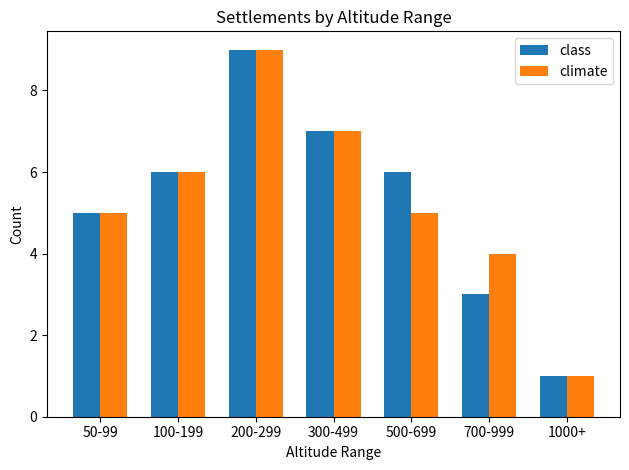

The value of climate at 500-699 is 8. True or false?

False